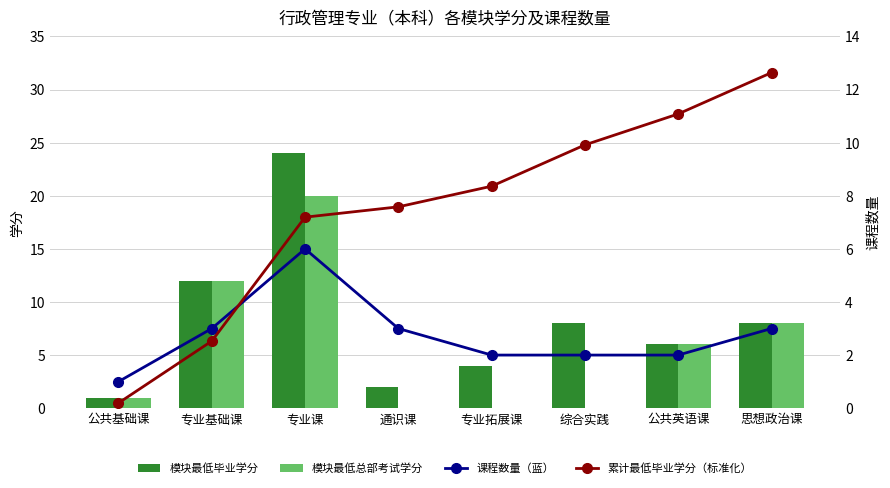

Where does the 模块最低总部考试学分 series first go above 6?

专业基础课